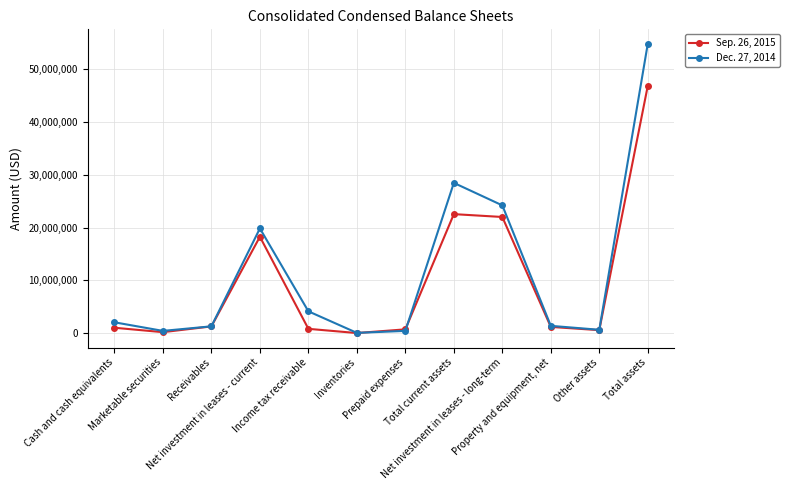

What is the maximum value for Sep. 26, 2015?

46774600